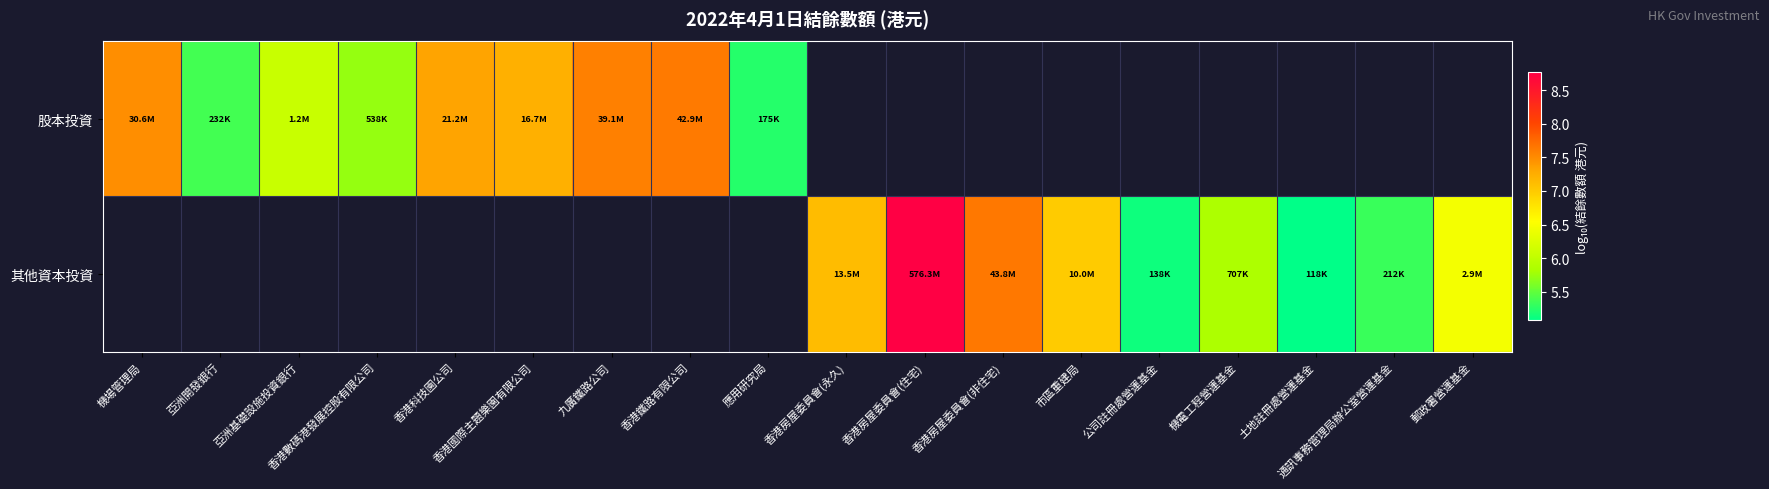

How many values in 其他資本投資 are above zero?

9